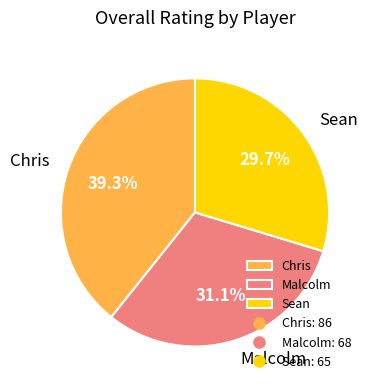

Which slice is the smallest?

Sean